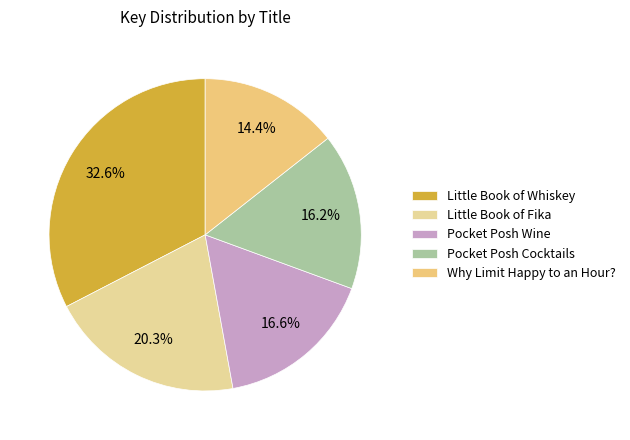

Is it true that Little Book of Whiskey is 33% of the pie?

True